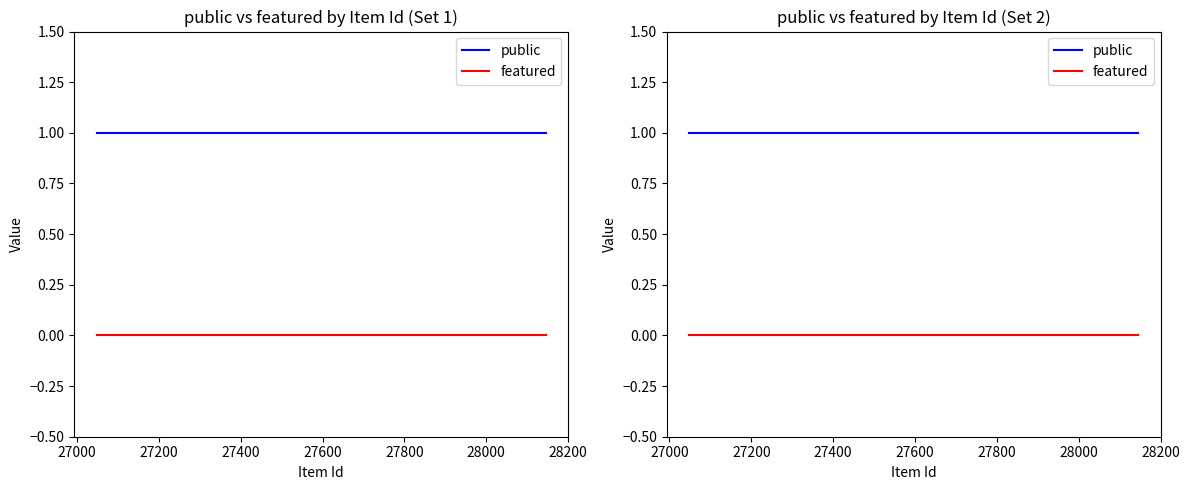

True or false: public and featured cross at least once.

False